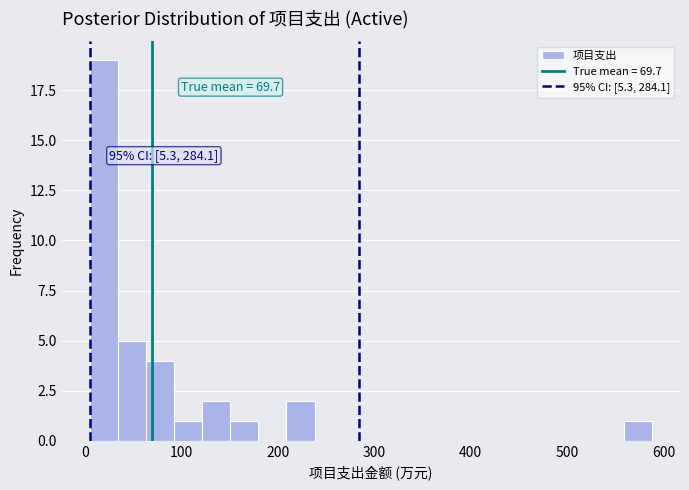

Read against the x-axis, roughly where is the centre of the tallest bar?

20